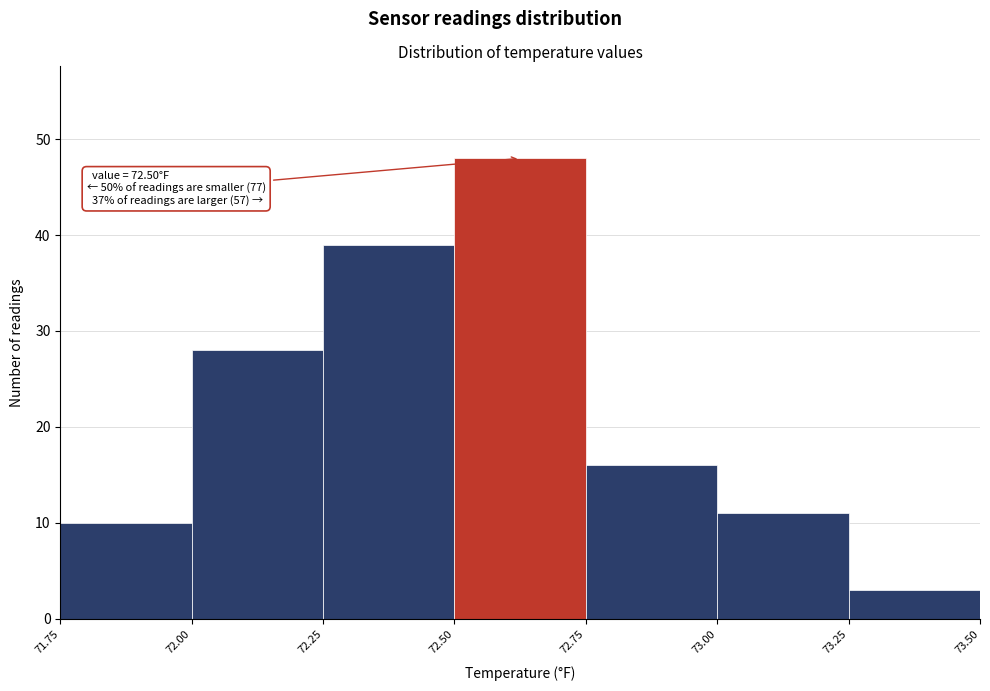

Over which range of the x-axis is the bar tallest?

72.50 to 72.75